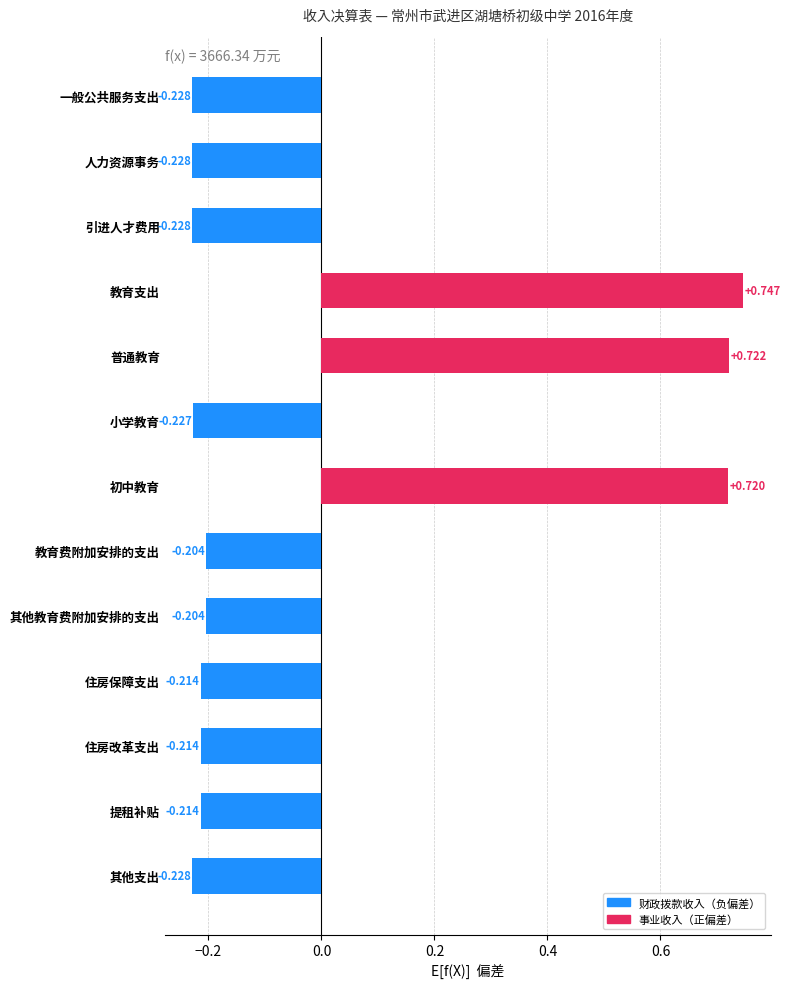

At 小学教育, list the series in order from smallest to largest.

财政拨款收入, 事业收入